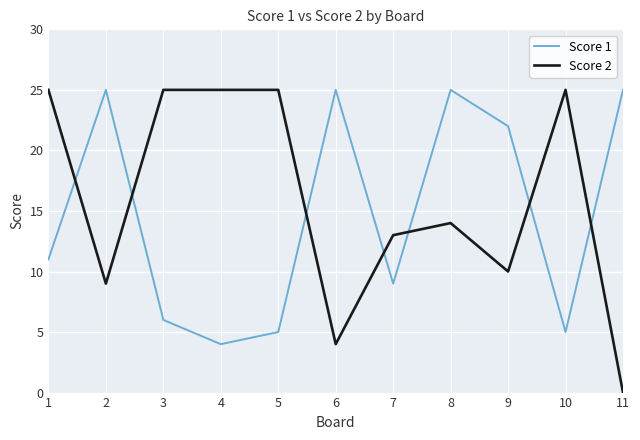

Rank the series at 7 from highest to lowest value.

Score 2, Score 1